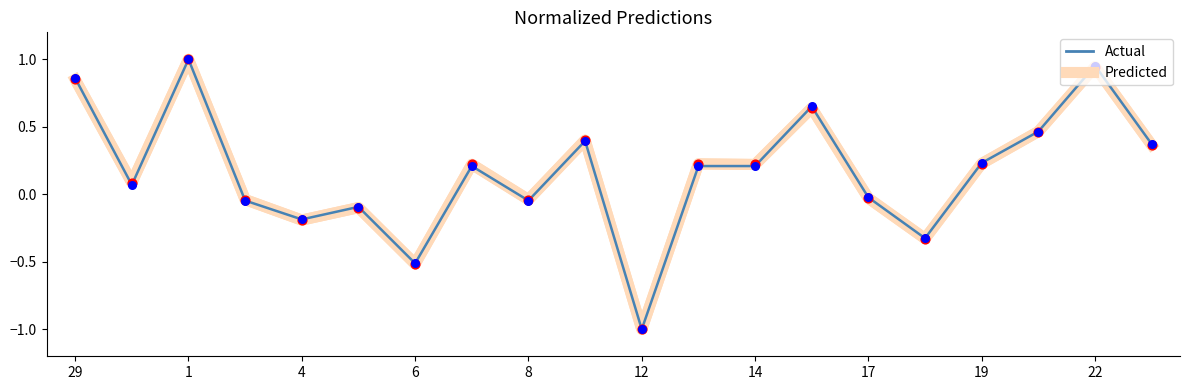

What is the lowest value of the Predicted series?

-1.0